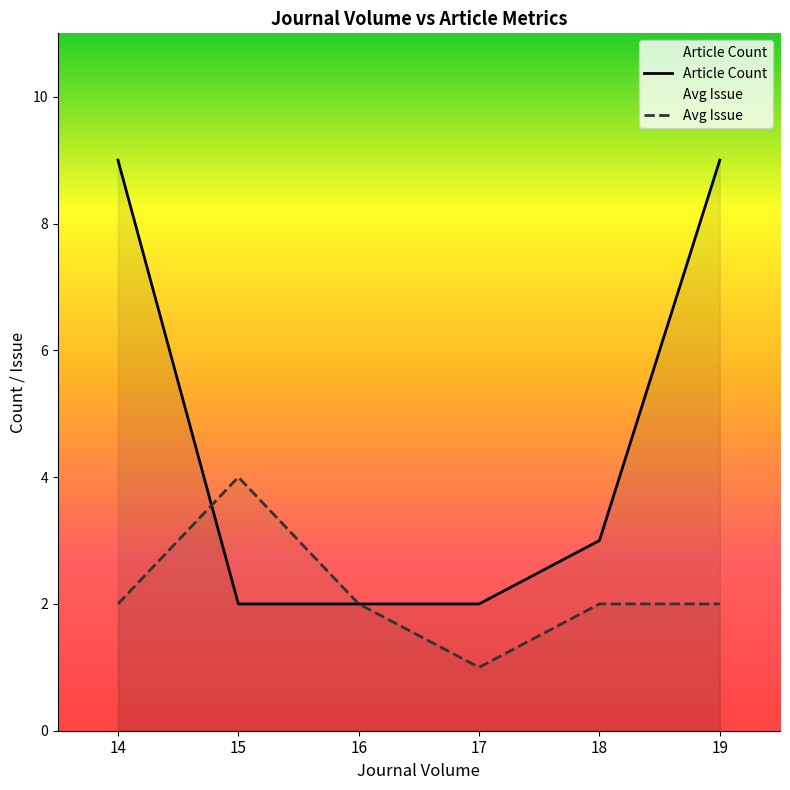

How many times do Article Count and Avg Issue cross each other?

1